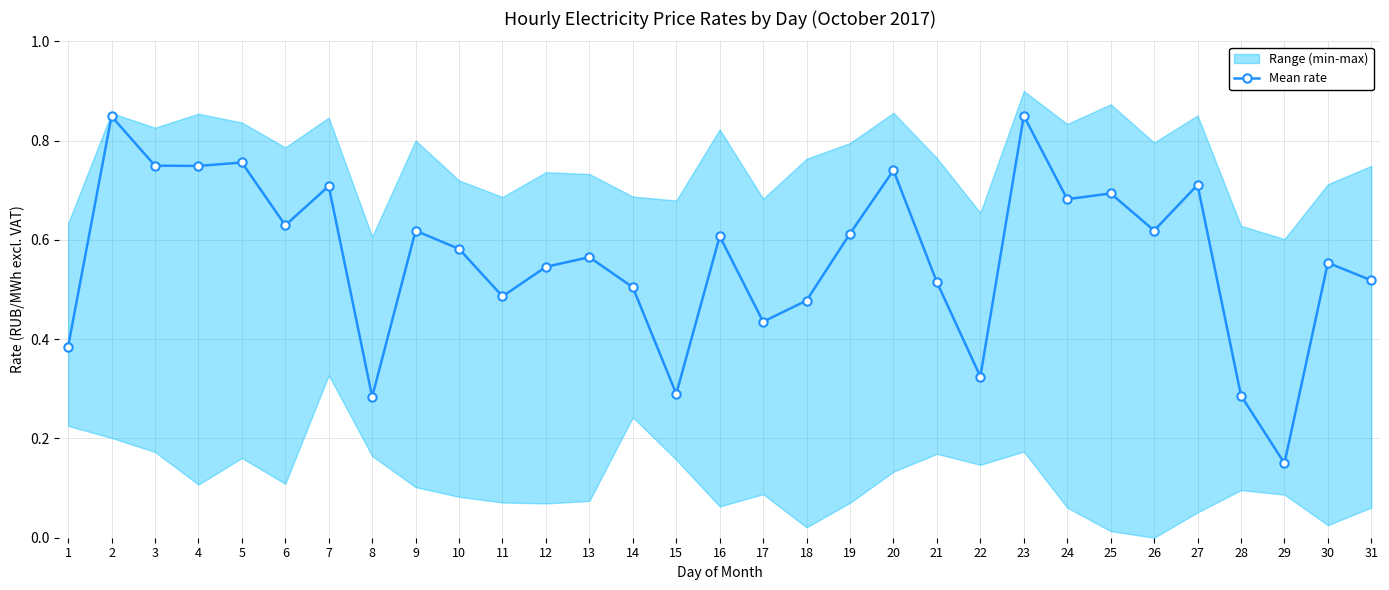

True or false: the data shows 0.6 at 30.

True